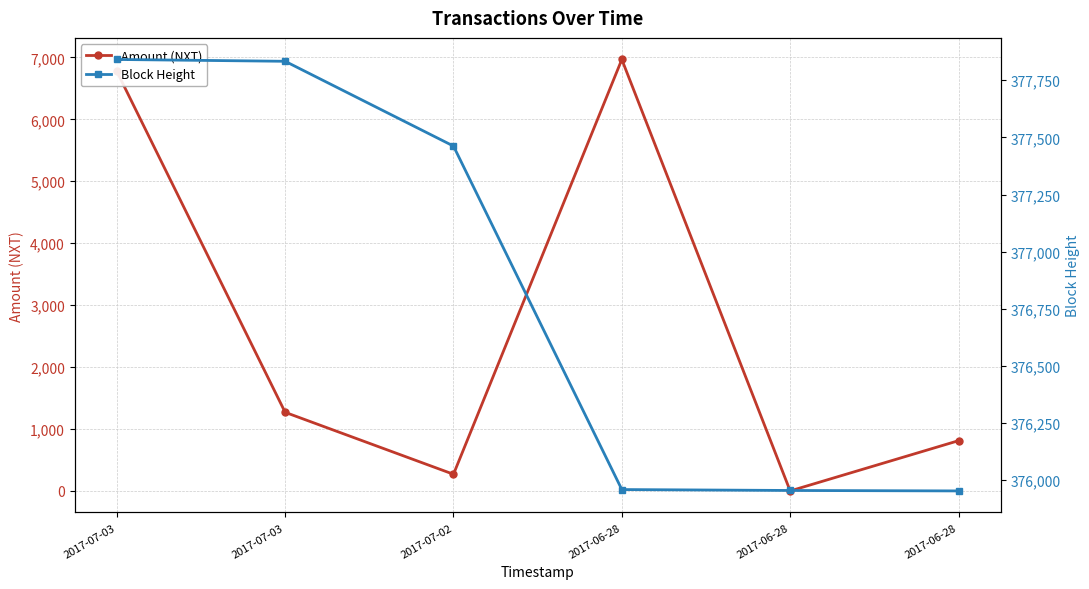

What is the total value across all series at 2017-06-28?

382925